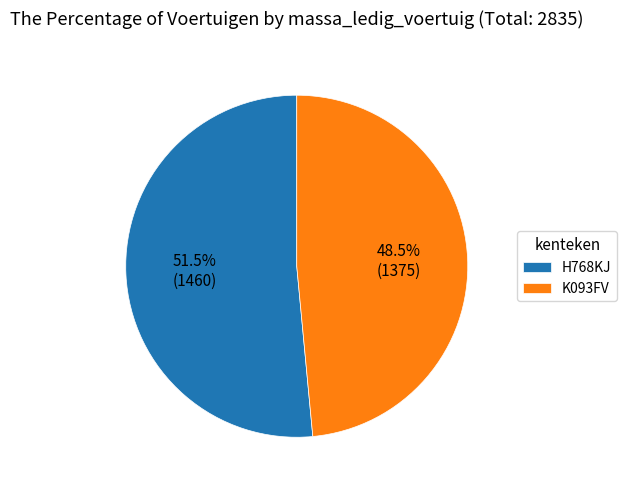

True or false: H768KJ accounts for 38% of the total.

False